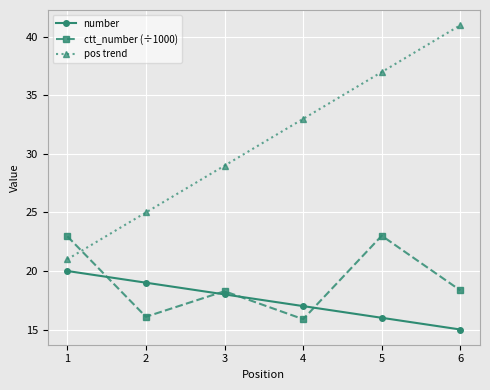

What is the difference between the maximum and minimum values in the pos trend series?

20.0